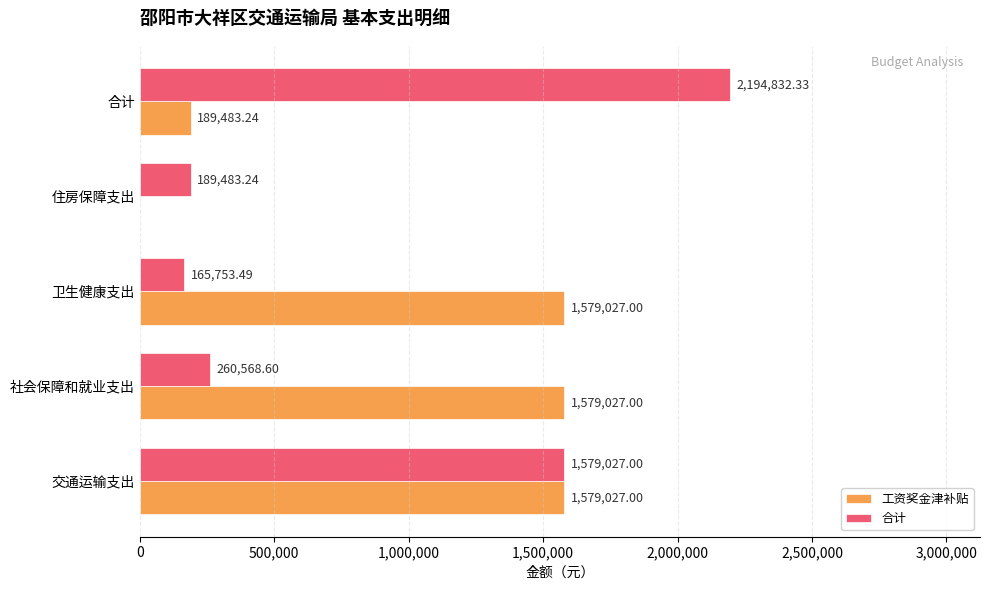

At which category does the chart reach its peak across all series?

合计